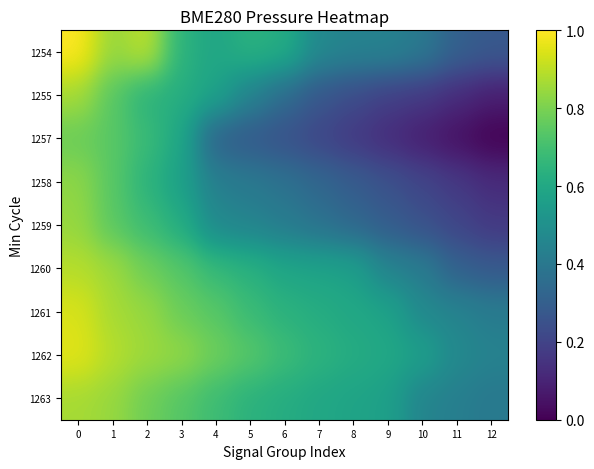

Reading left to right, extract all data points from this chart.

1254: 0=1.0	1=0.8	2=0.9	3=0.6	4=0.6	5=0.6	6=0.6	7=0.5	8=0.4	9=0.4	10=0.4	11=0.3	12=0.3
1255: 0=0.9	1=0.7	2=0.6	3=0.6	4=0.6	5=0.4	6=0.4	7=0.3	8=0.2	9=0.2	10=0.2	11=0.1	12=0.1
1257: 0=0.8	1=0.7	2=0.7	3=0.6	4=0.3	5=0.3	6=0.2	7=0.2	8=0.2	9=0.1	10=0.1	11=0.0	12=0.0
1258: 0=0.8	1=0.7	2=0.6	3=0.6	4=0.4	5=0.4	6=0.4	7=0.3	8=0.3	9=0.2	10=0.2	11=0.2	12=0.1
1259: 0=0.8	1=0.7	2=0.7	3=0.6	4=0.5	5=0.4	6=0.4	7=0.4	8=0.3	9=0.3	10=0.2	11=0.2	12=0.2
1260: 0=0.9	1=0.9	2=0.8	3=0.7	4=0.7	5=0.6	6=0.6	7=0.6	8=0.6	9=0.4	10=0.4	11=0.3	12=0.3
1261: 0=0.9	1=0.9	2=0.8	3=0.8	4=0.7	5=0.7	6=0.6	7=0.6	8=0.6	9=0.6	10=0.5	11=0.4	12=0.4
1262: 0=1.0	1=0.9	2=0.9	3=0.8	4=0.8	5=0.7	6=0.7	7=0.6	8=0.6	9=0.6	10=0.6	11=0.5	12=0.4
1263: 0=0.9	1=0.8	2=0.8	3=0.7	4=0.7	5=0.6	6=0.6	7=0.6	8=0.6	9=0.6	10=0.4	11=0.4	12=0.4